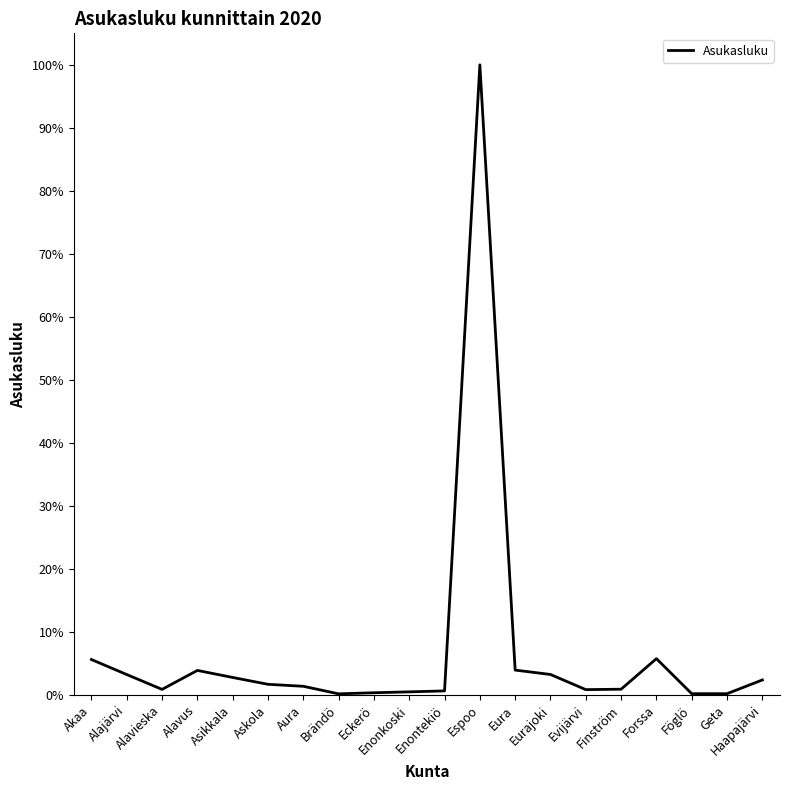

What is the greatest value displayed?

100.0